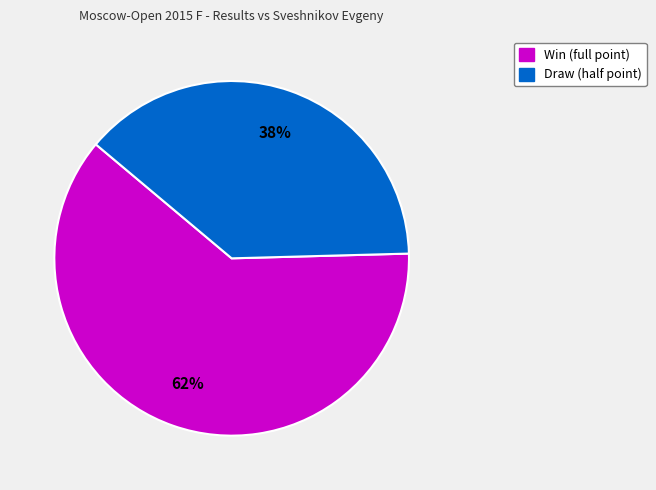

Is there a majority slice in this chart?

Yes